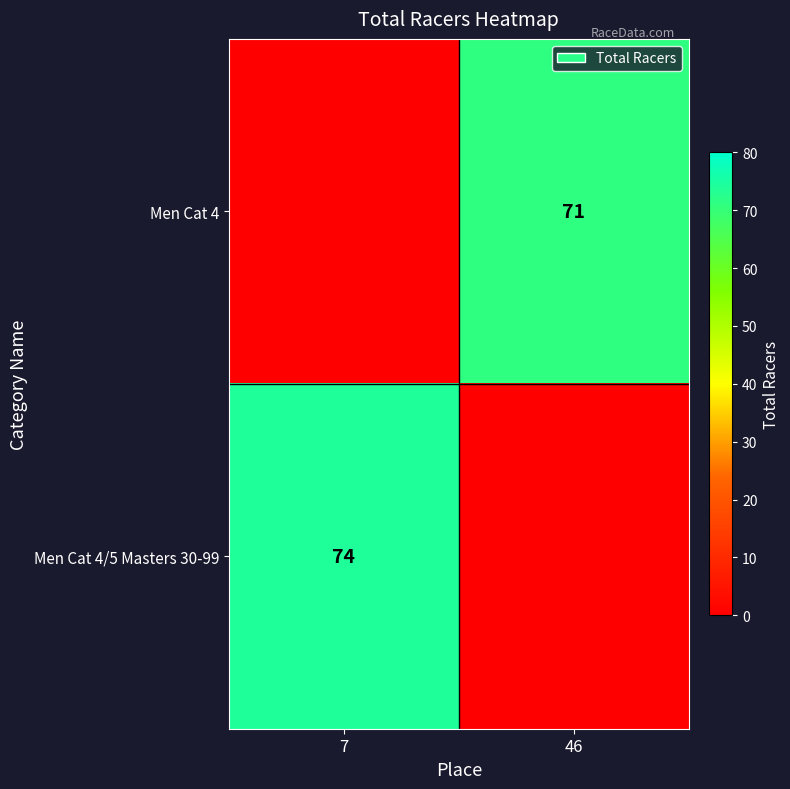

Is it true that Men Cat 4 equals 104 at 46?

False